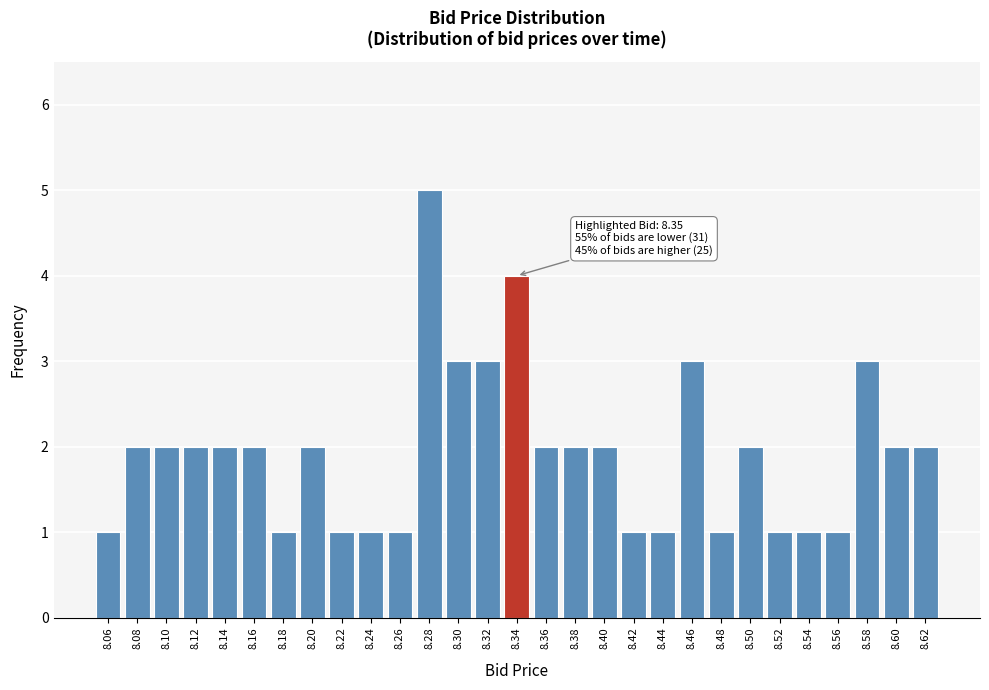

Reading left to right, what are all the values shown in this chart?

8.06=1	8.08=2	8.10=2	8.12=2	8.14=2	8.16=2	8.18=1	8.20=2	8.22=1	8.24=1	8.26=1	8.28=5	8.30=3	8.32=3	8.34=4	8.36=2	8.38=2	8.40=2	8.42=1	8.44=1	8.46=3	8.48=1	8.50=2	8.52=1	8.54=1	8.56=1	8.58=3	8.60=2	8.62=2